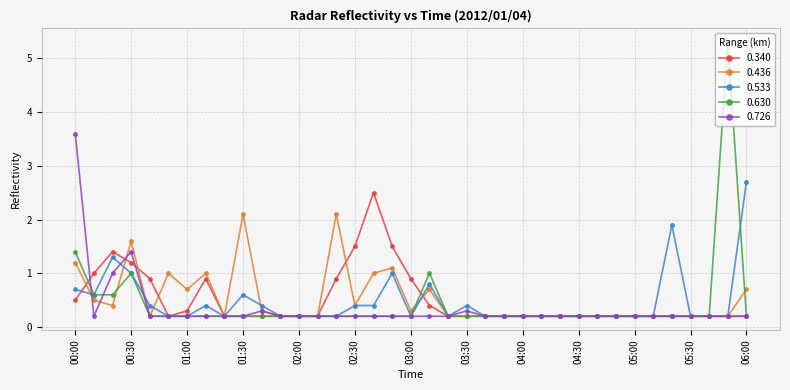

True or false: 0.630 has more than 0 interior local peaks.

True